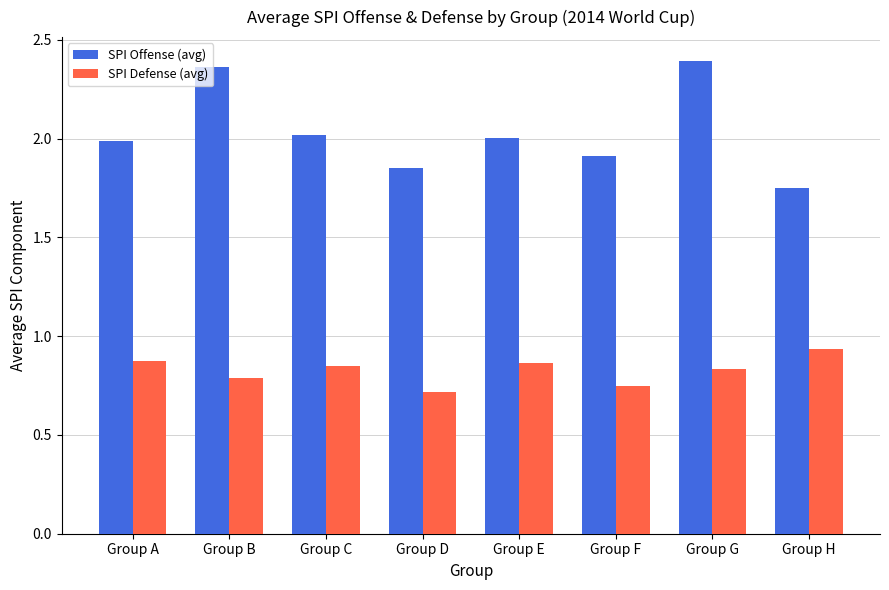

The value of SPI Defense (avg) at Group C is 1.5. True or false?

False